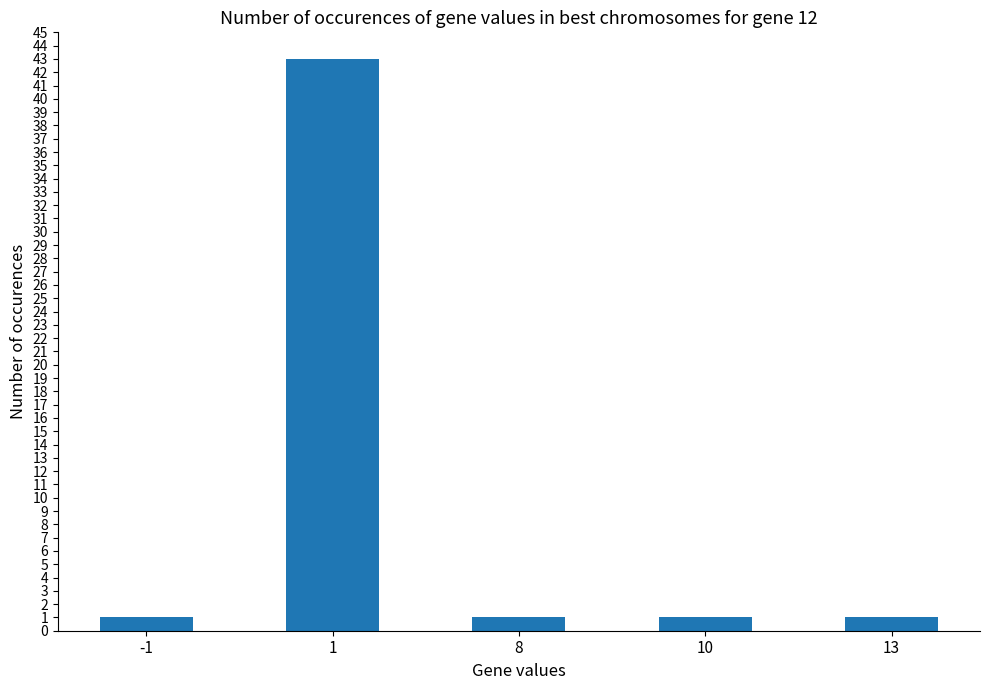

Is it true that the value at 10 is 1?

True